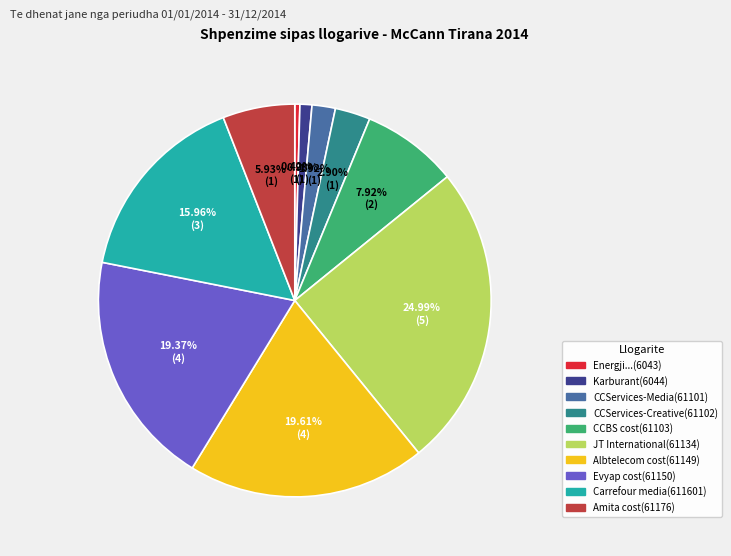

What percentage do Albtelecom cost(61149) and CCServices-Media(61101) together represent?

21.5%